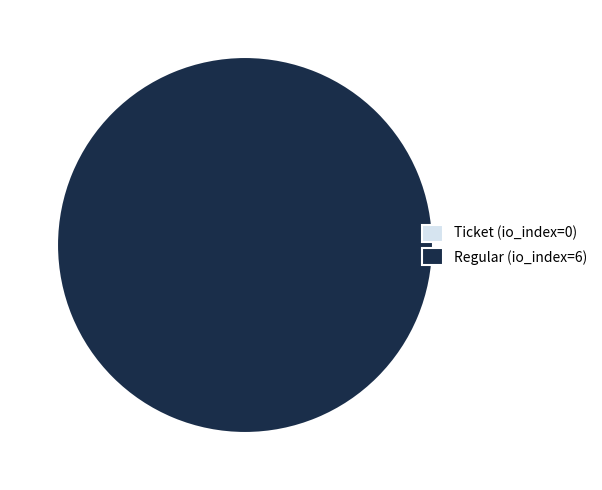

What is the largest slice in the pie chart?

Regular (io_index=6)